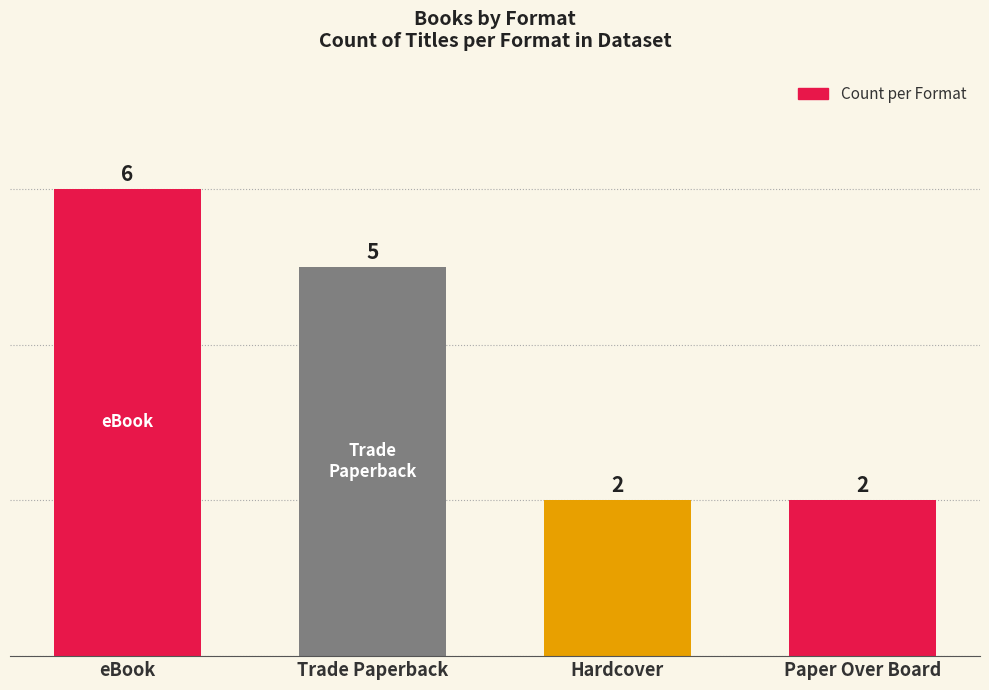

How many values are between 2 and 6?

4